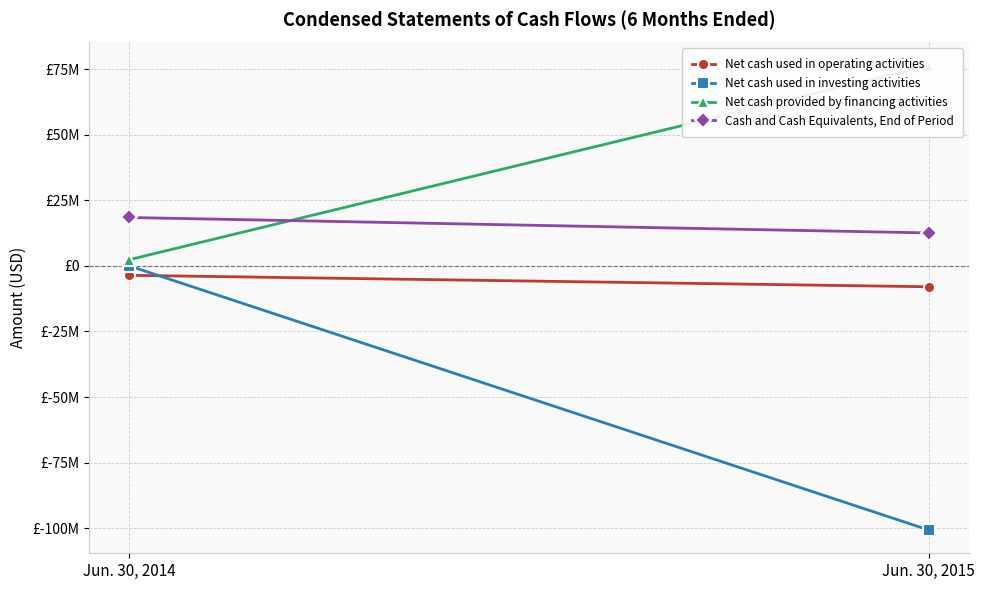

Which series has the largest range (max minus min)?

Net cash used in investing activities